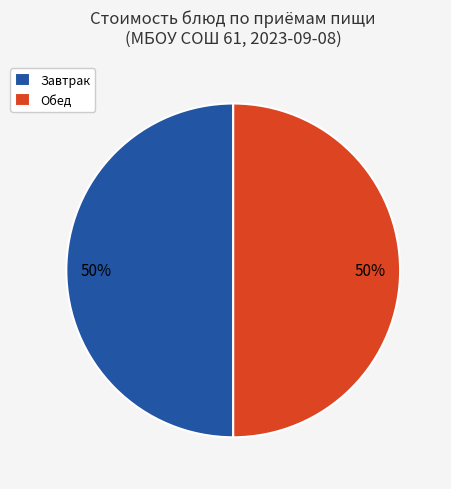

How many segments does this pie chart have?

2